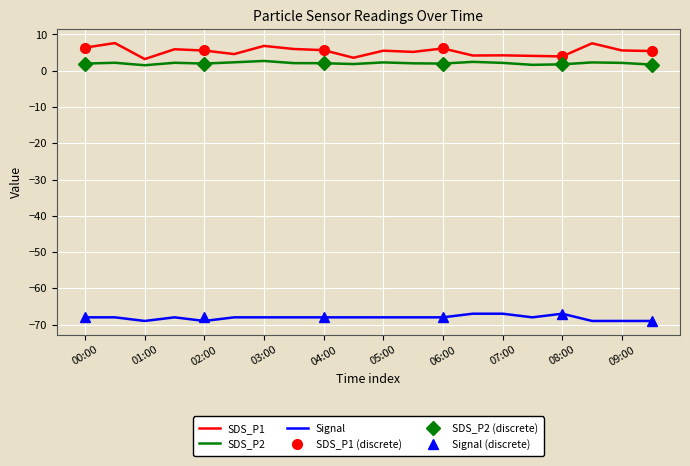

How many values in the SDS_P2 series are below 2?

8